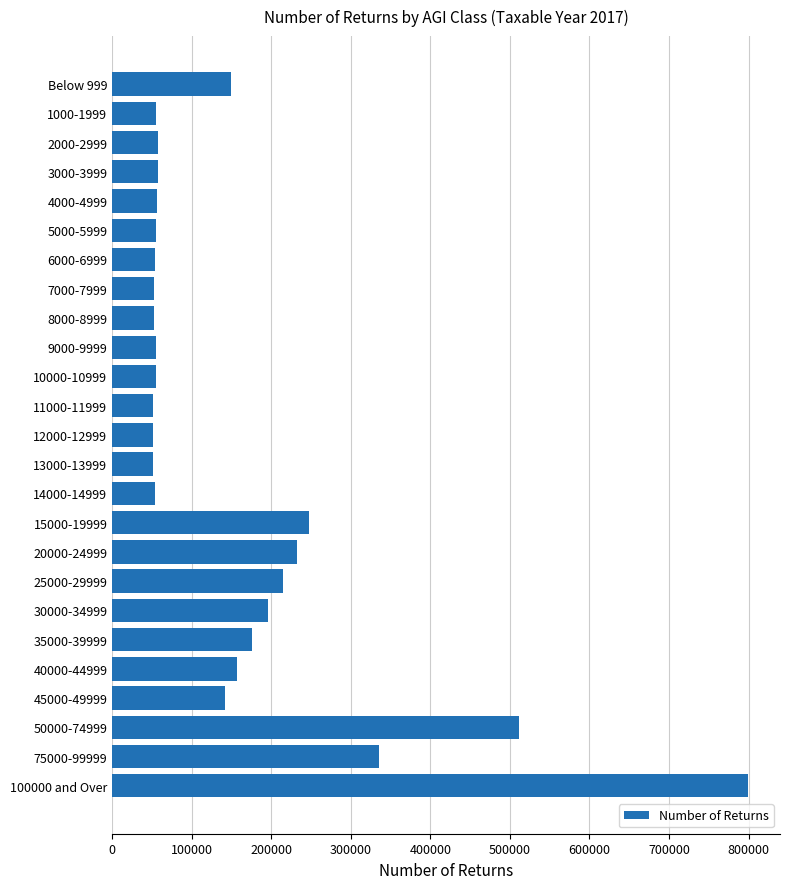

What is the difference between the maximum and minimum values?

748531